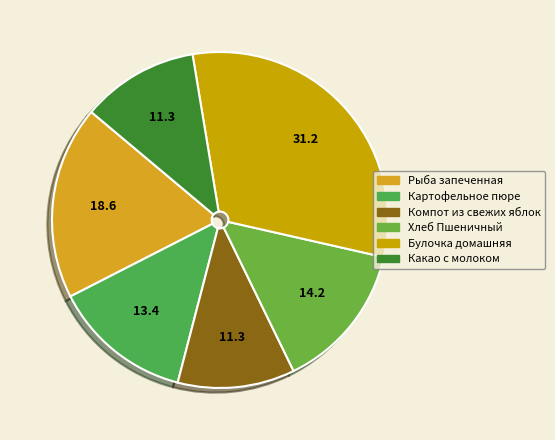

To the nearest percent, what is the average slice percentage?

17%